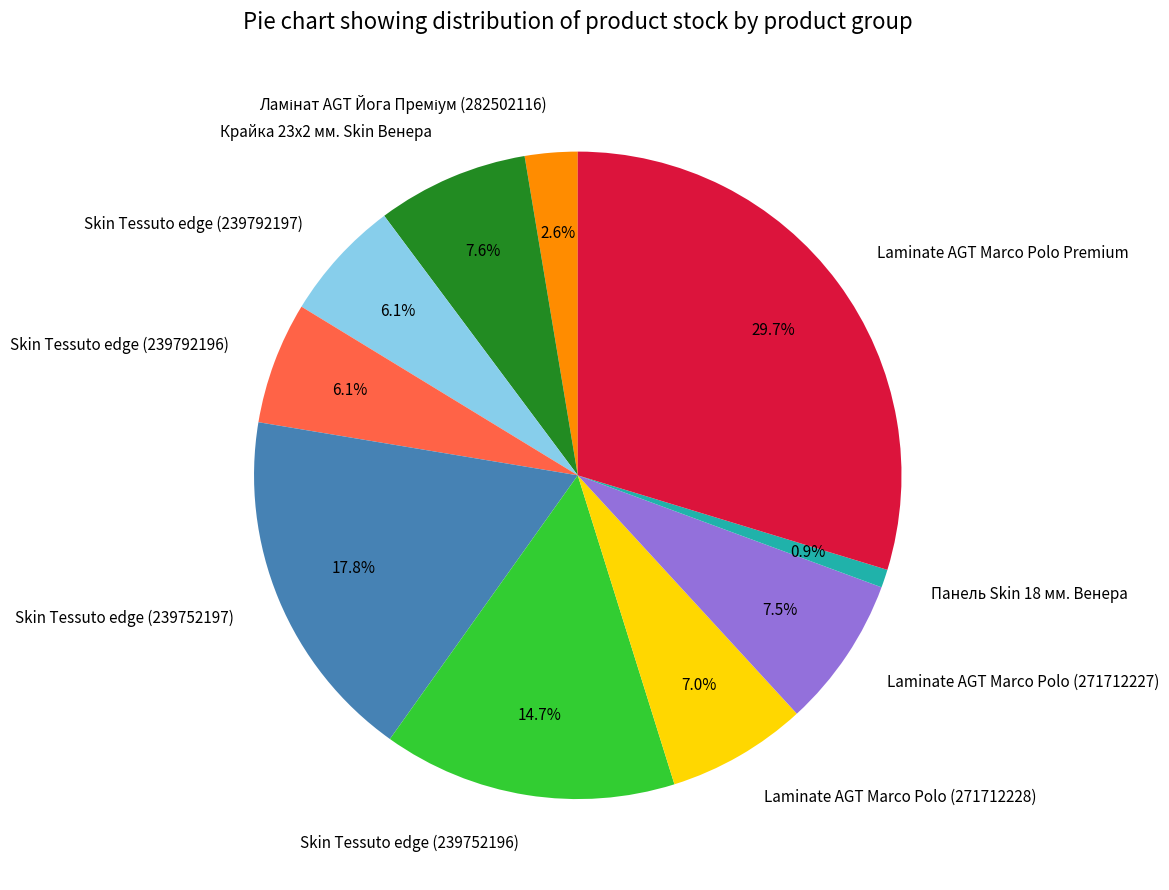

Does any single category account for the majority?

No